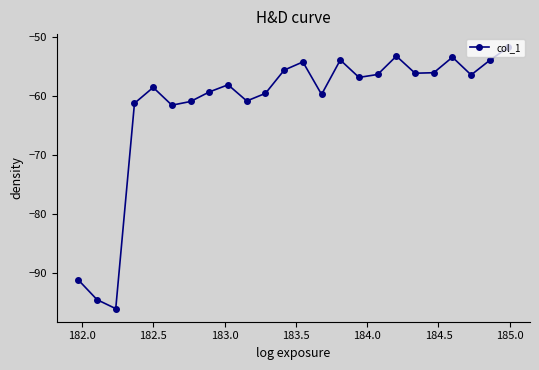

What is the sum of all values?

-1479.2